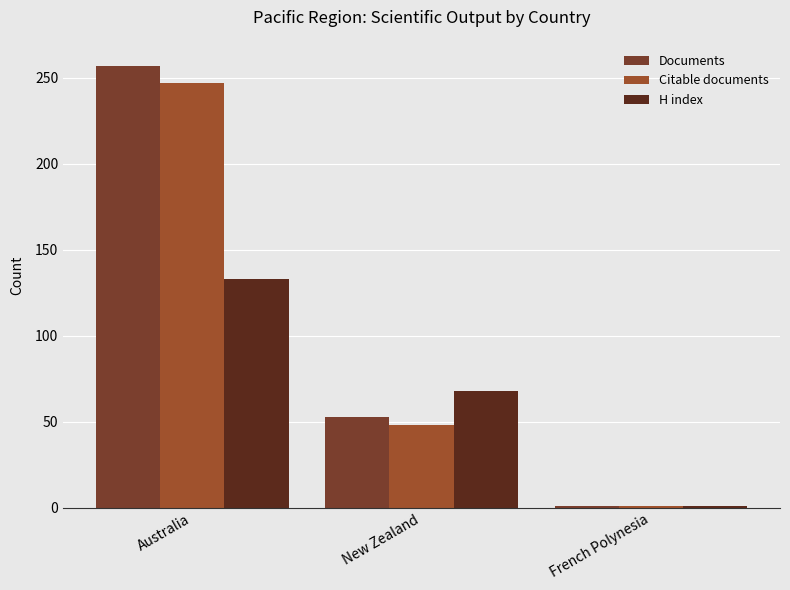

Between Australia and French Polynesia, which series saw the biggest shift?

Documents